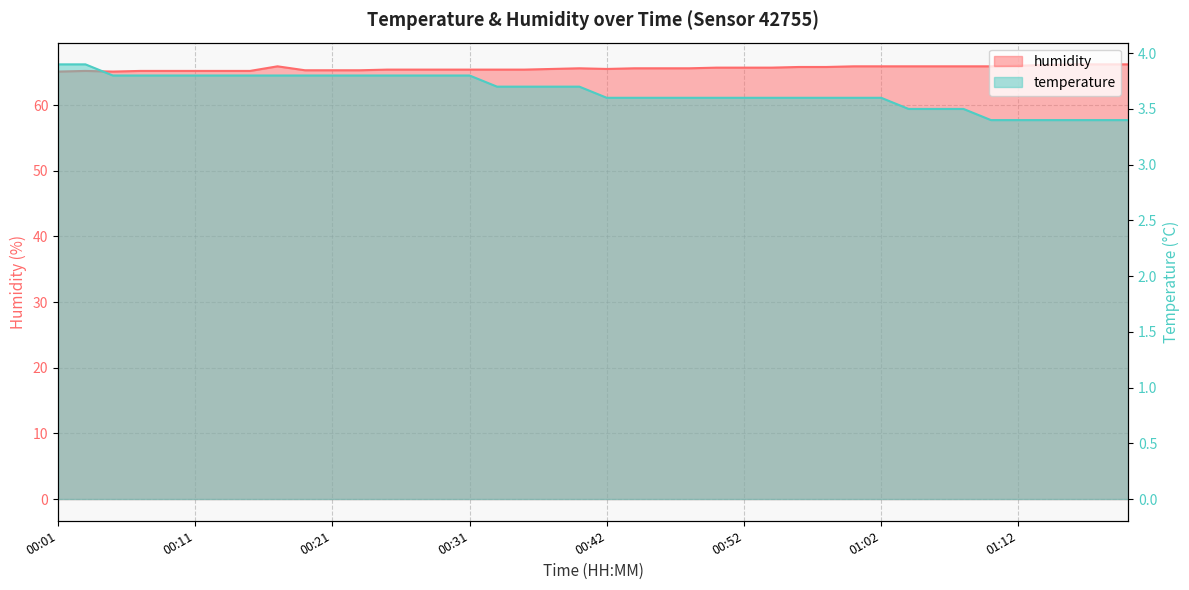

What is the sum of the humidity values at 00:44 and 01:02?

131.5